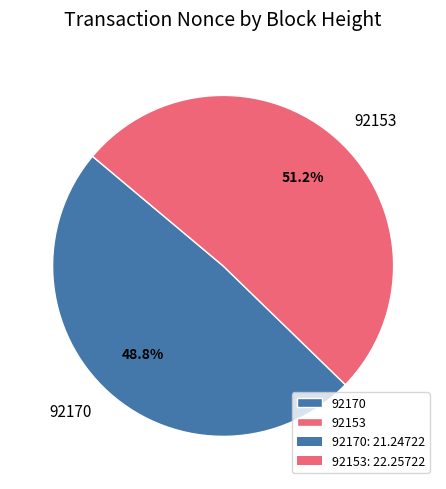

Count the number of slices in the pie.

2